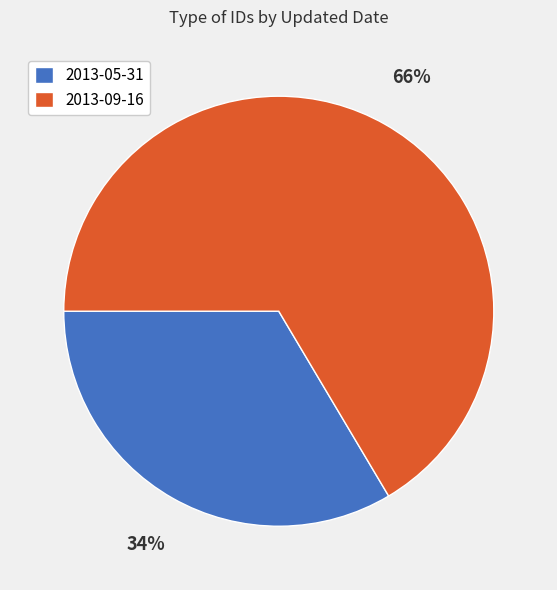

Rank the categories by value from lowest to highest.

2013-05-31, 2013-09-16